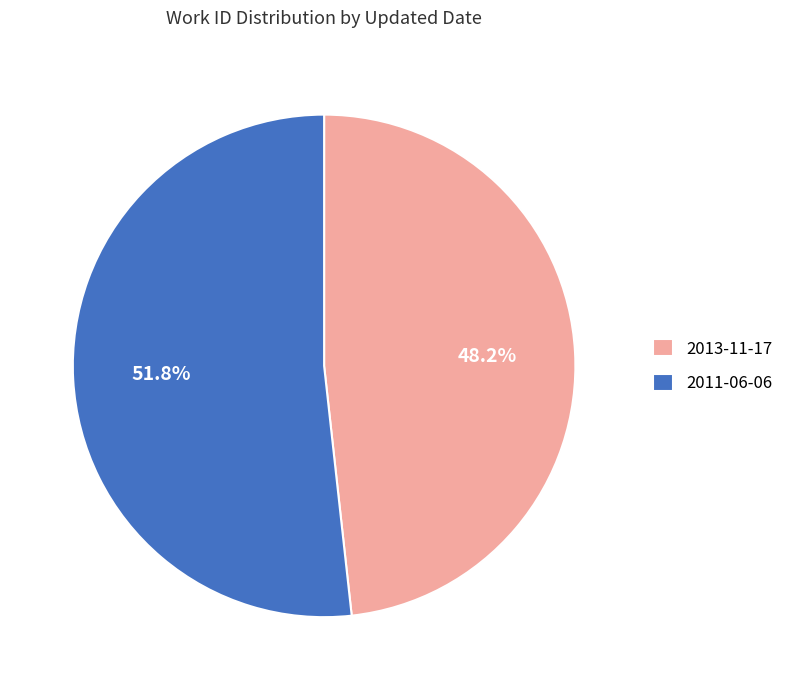

To the nearest percent, what is the average slice percentage?

50%